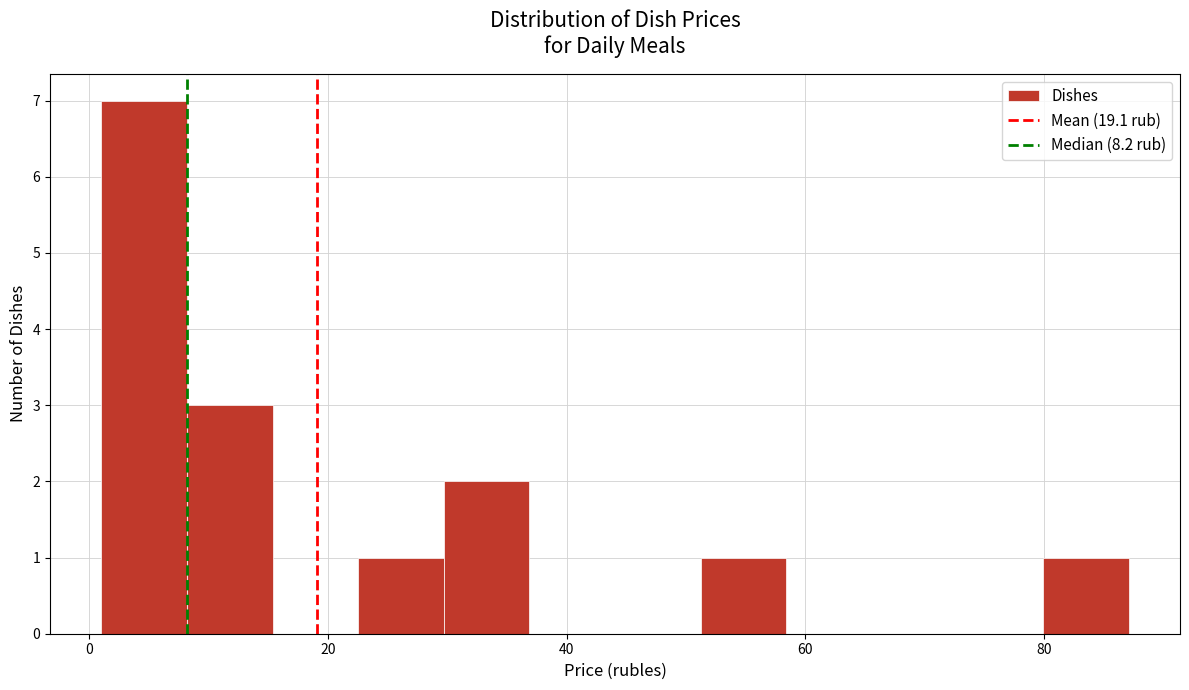

Around what value on the x-axis is the tallest bar? Give the approximate position of its centre, as read against the axis.

4